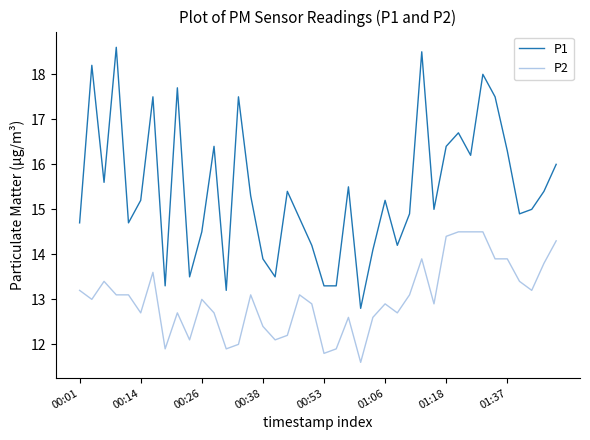

Does the chart have visible grid lines?

No